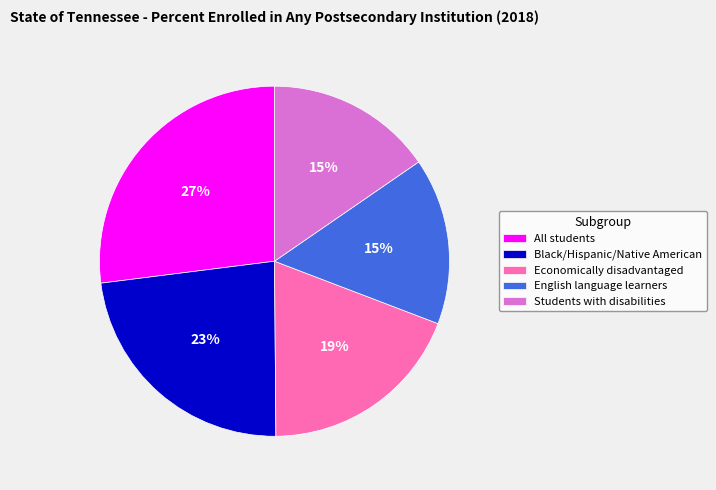

Is there a majority slice in this chart?

No